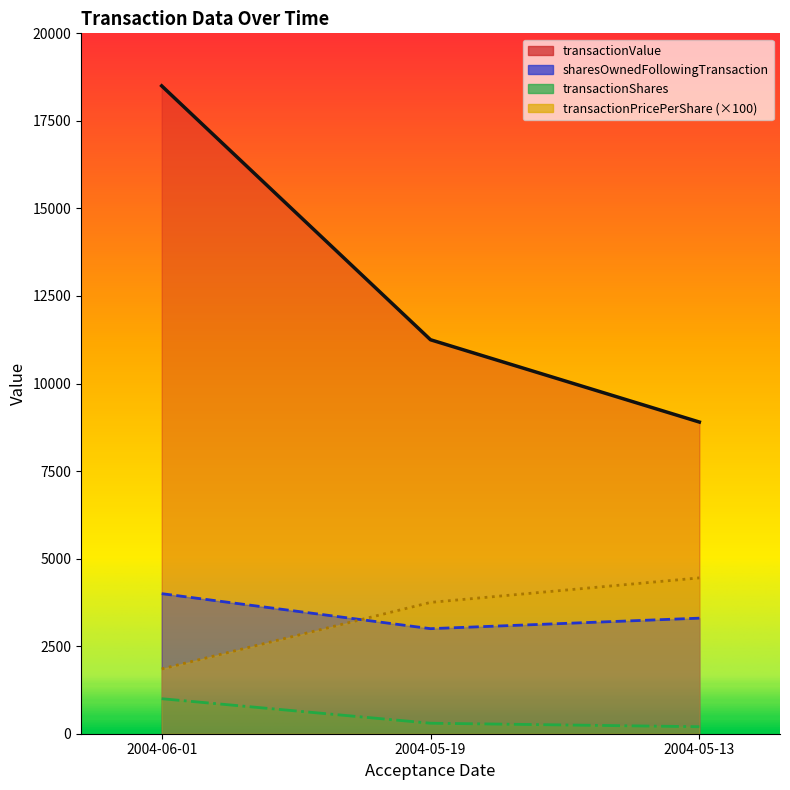

How many data points in transactionPricePerShare are above 3750?

1